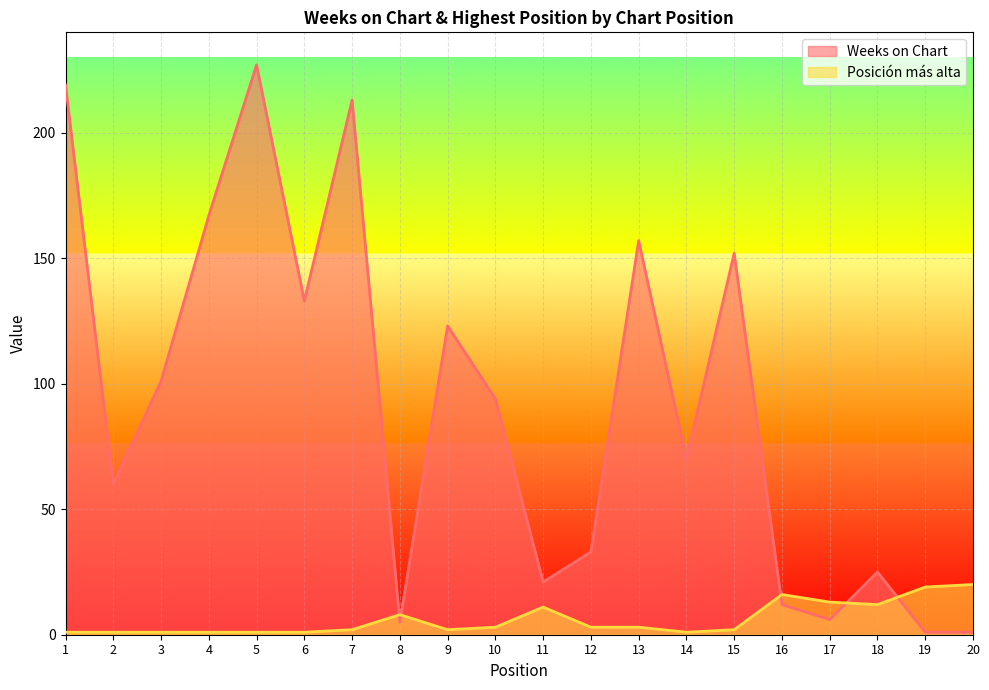

True or false: Posición más alta has more than 0 points higher than both neighbors.

True